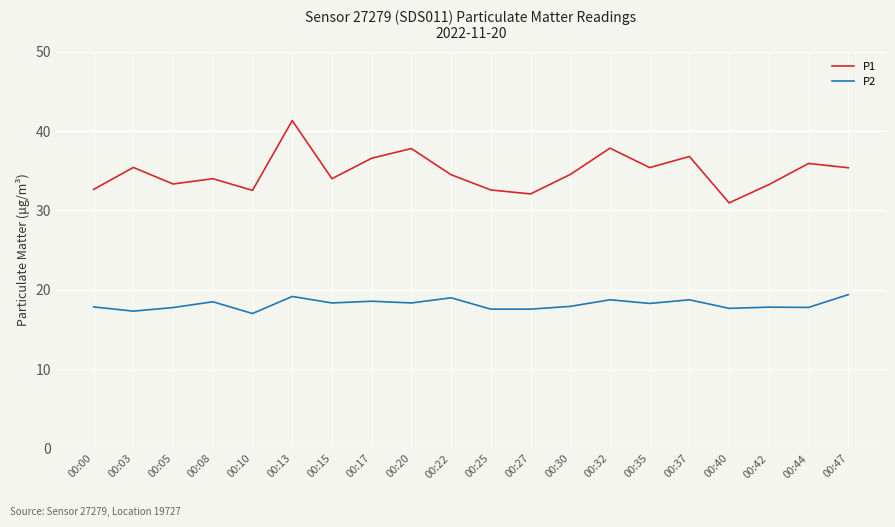

The value of P1 at 00:05 is 33.3. True or false?

True